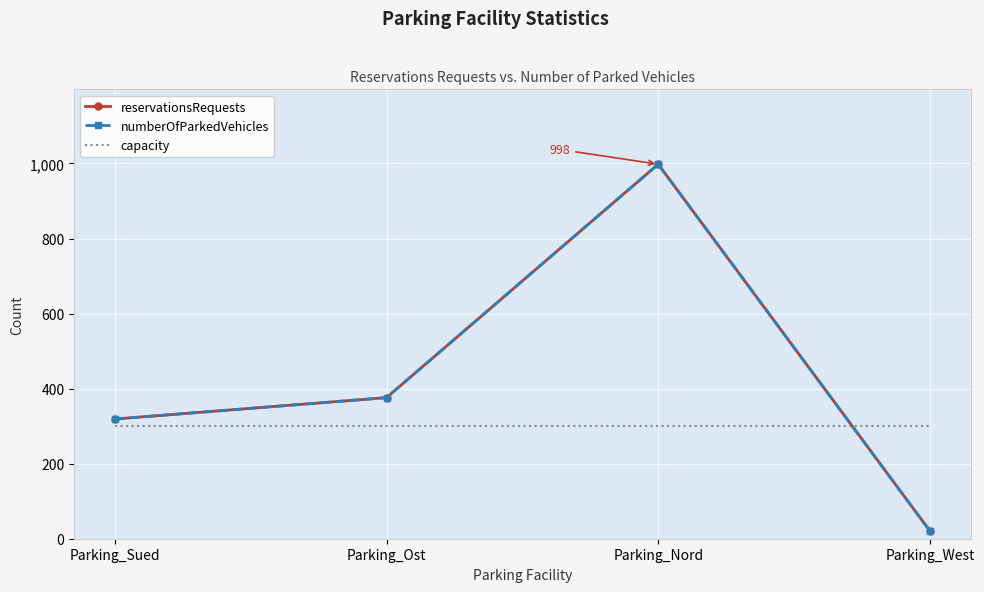

Reading left to right, what are all the values shown in this chart?

reservationsRequests: Parking_Sued=319	Parking_Ost=376	Parking_Nord=998	Parking_West=21
numberOfParkedVehicles: Parking_Sued=319	Parking_Ost=376	Parking_Nord=998	Parking_West=21
capacity: Parking_Sued=300	Parking_Ost=300	Parking_Nord=300	Parking_West=300